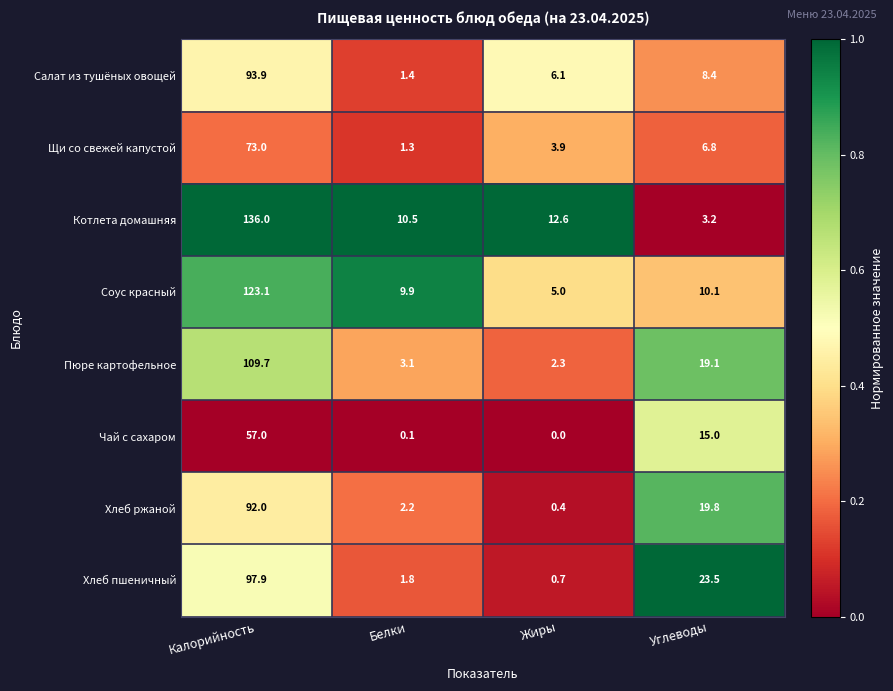

What is the difference between the highest and lowest values at Белки?

10.4